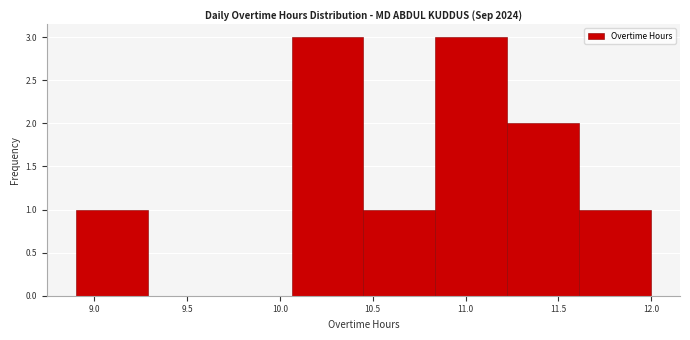

Reading left to right, transcribe this chart: for each bar, give the range it covers on the x-axis and its height. Neither the bar edges nor the heights are printed on the chart, so give them approximately, as read against the axes.

8.90 to 9.30: 1
9.30 to 9.70: 0
9.70 to 10.05: 0
10.05 to 10.45: 3
10.45 to 10.85: 1
10.85 to 11.25: 3
11.25 to 11.60: 2
11.60 to 12.00: 1